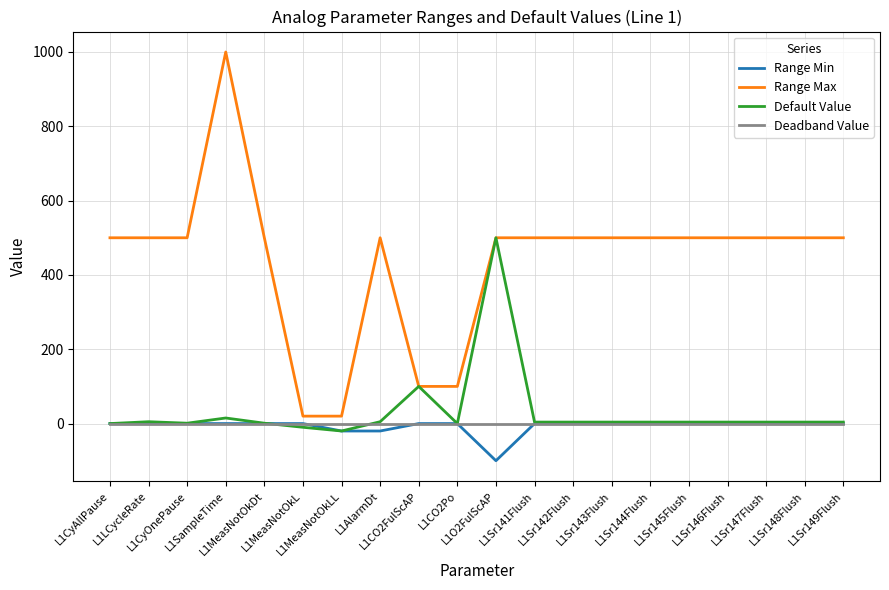

Is it true that Deadband Value equals 0 at L1LCycleRate?

True